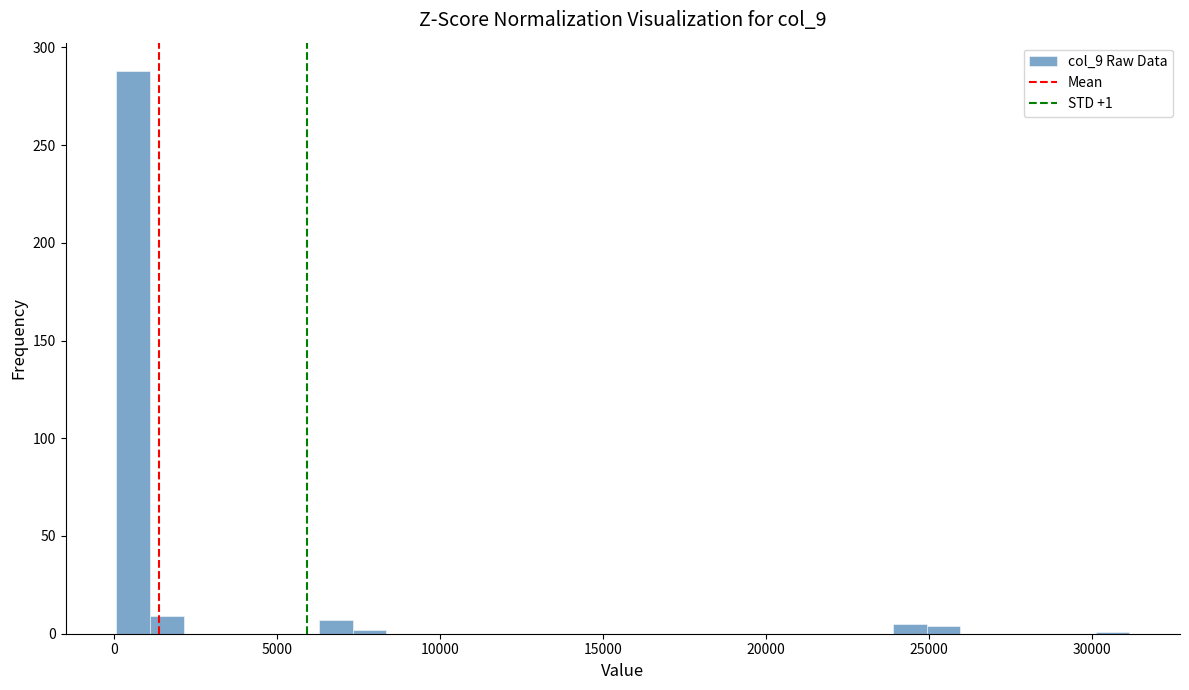

Read against the x-axis, roughly where is the centre of the tallest bar?

500